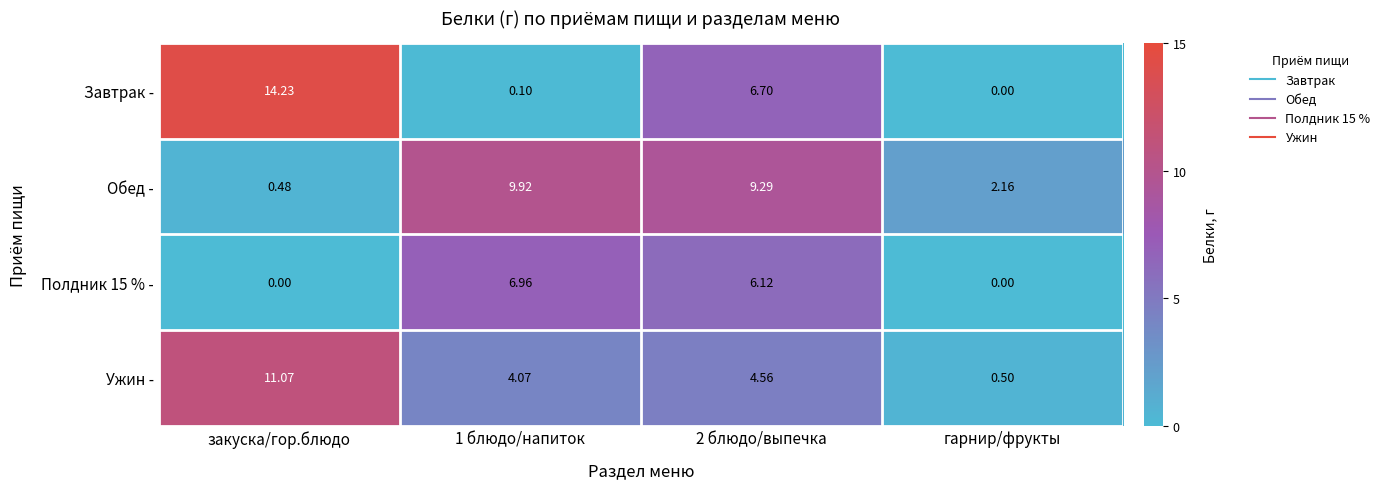

Which series has the widest spread of values?

Завтрак -